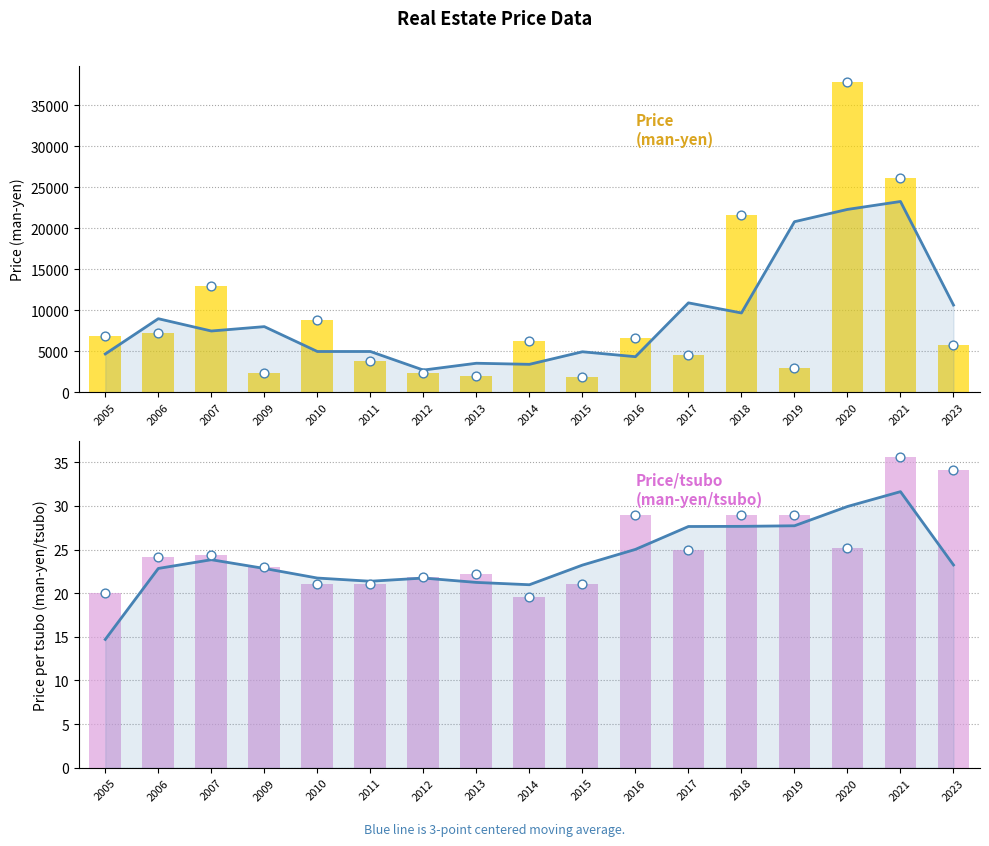

Which series reaches the maximum Y coordinate?

Price (man-yen)